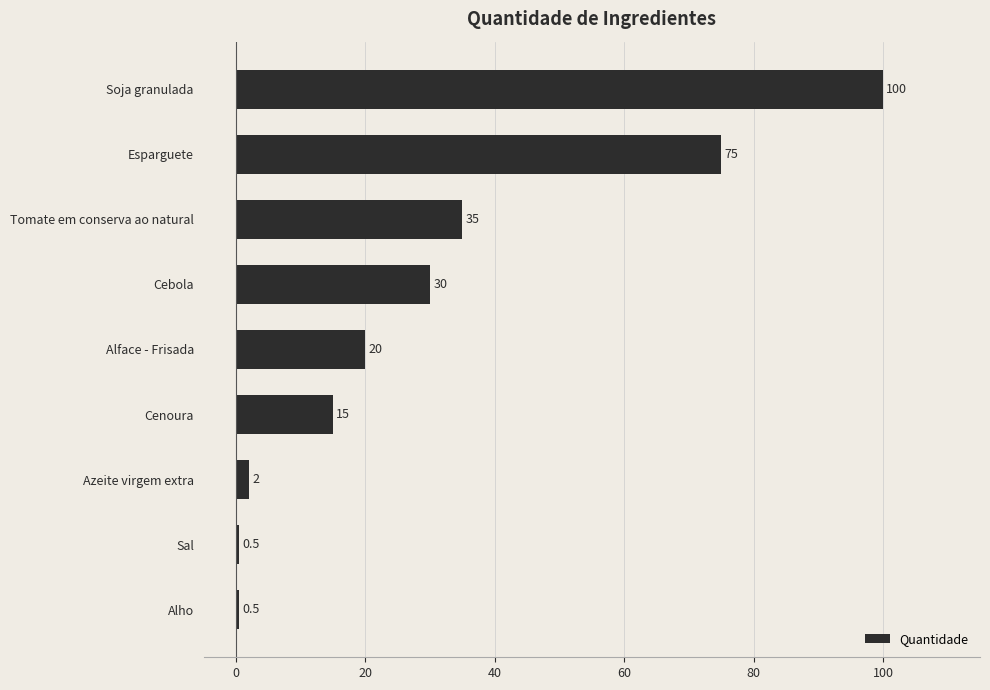

Where is the data nearest to the value 50?

Tomate em conserva ao natural